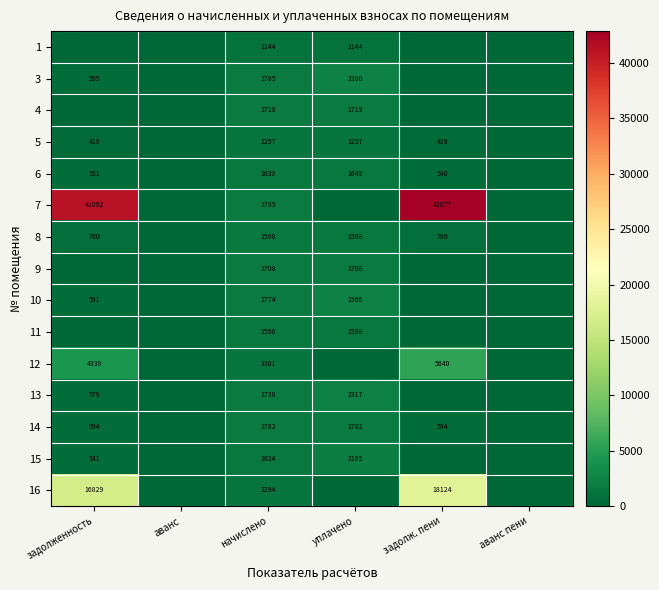

What is the average value of the 7 series?

14292.5